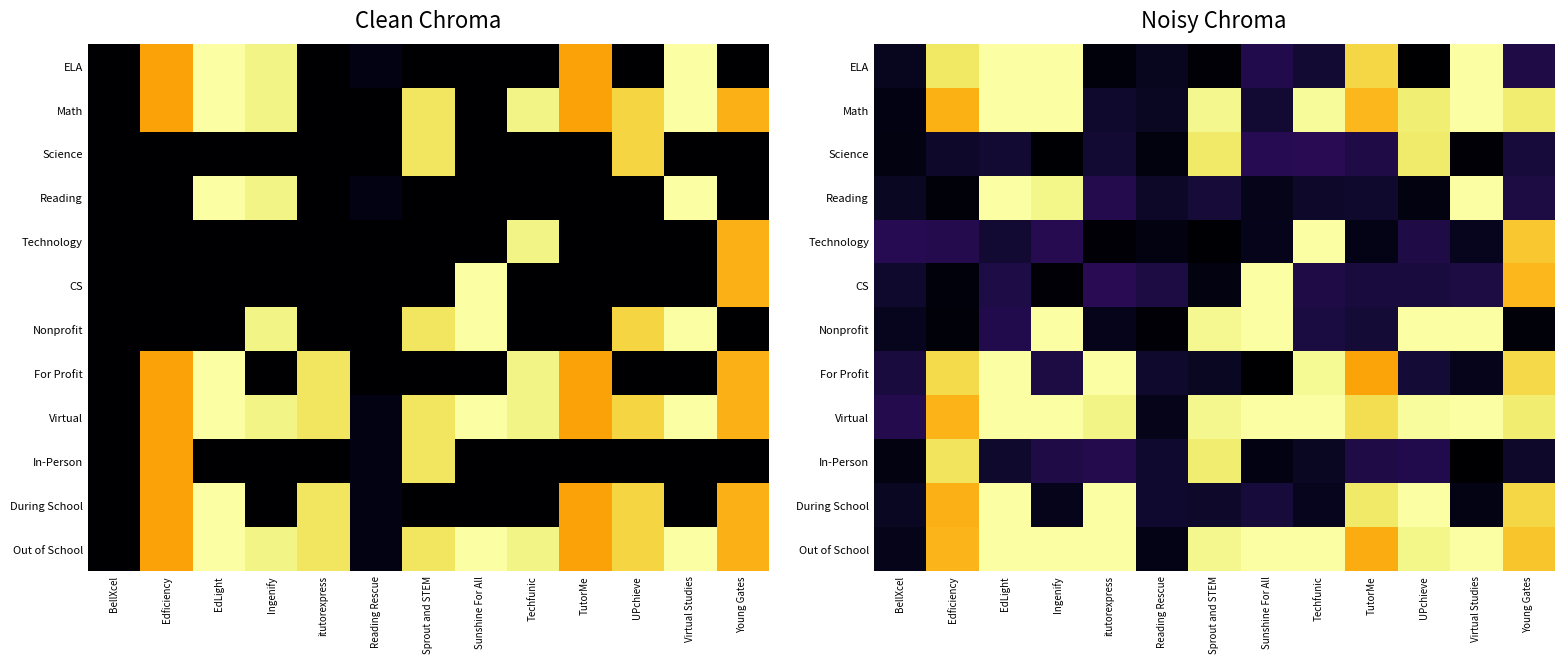

Where is Nonprofit nearest to the value 0?

Reading Rescue